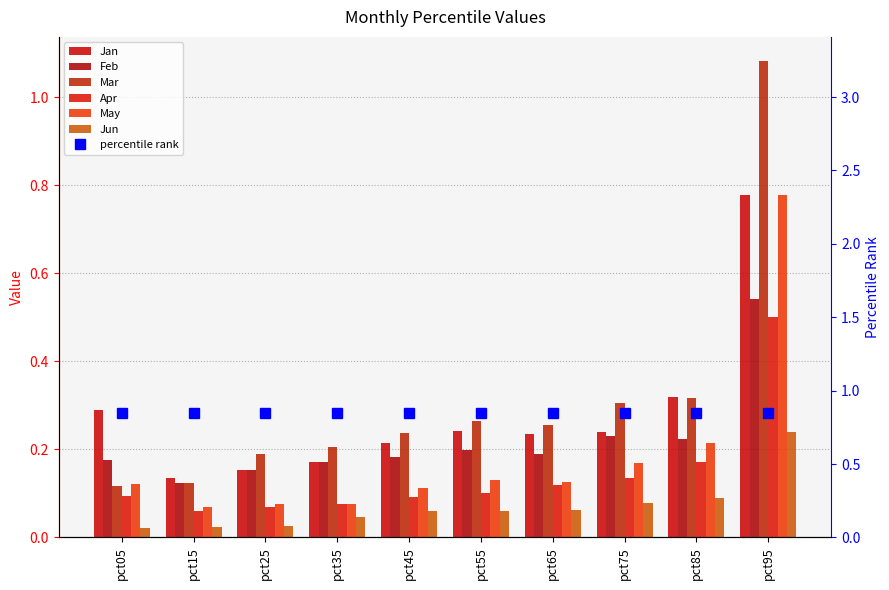

What is the value of the Jan bar at the 4th from the left?

0.2